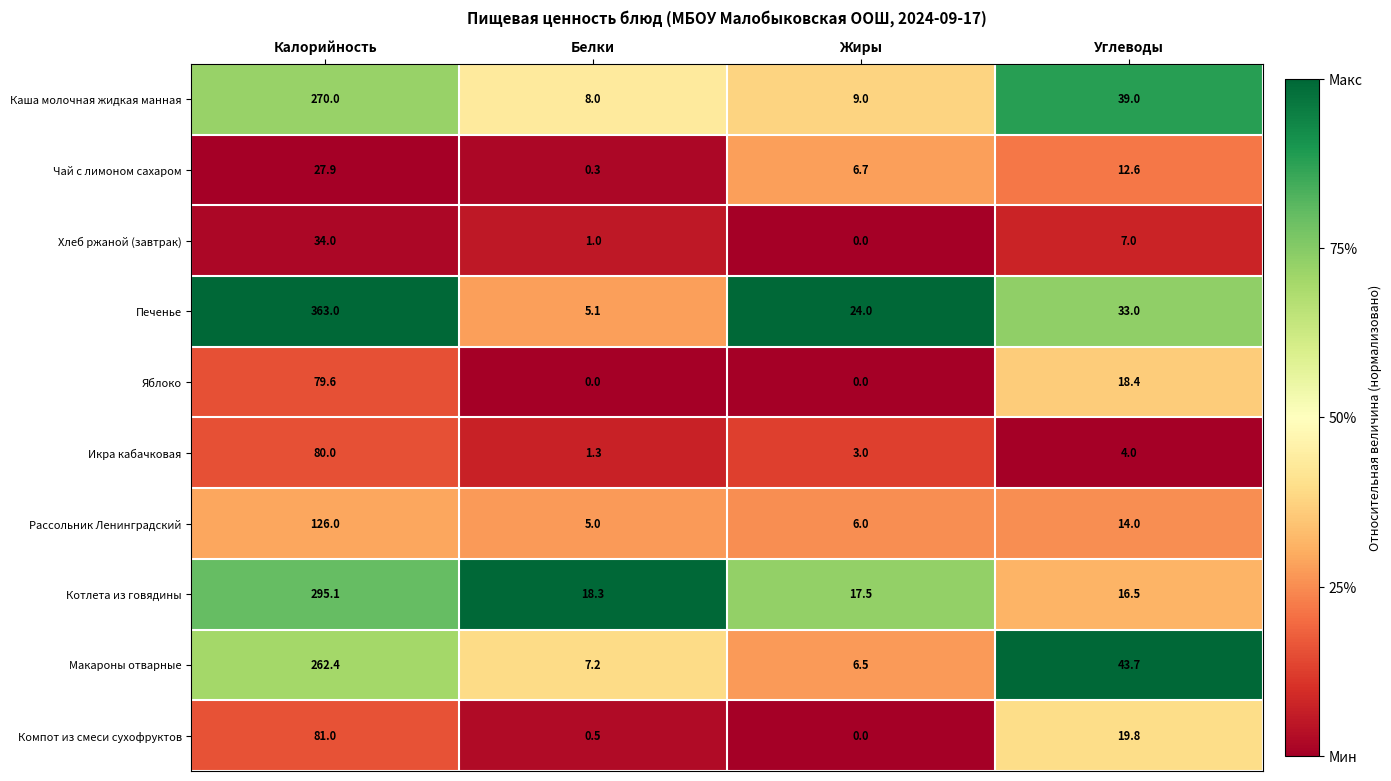

At which label does Каша молочная жидкая манная first exceed 39?

Калорийность